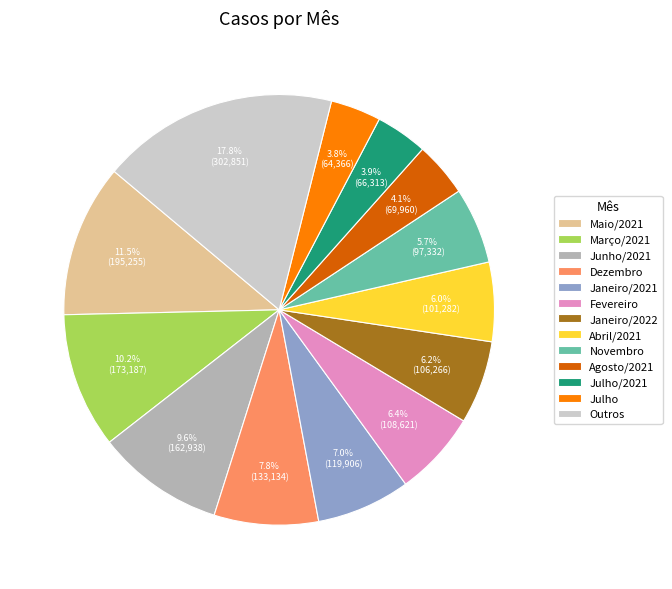

How many slices are in this pie chart?

13